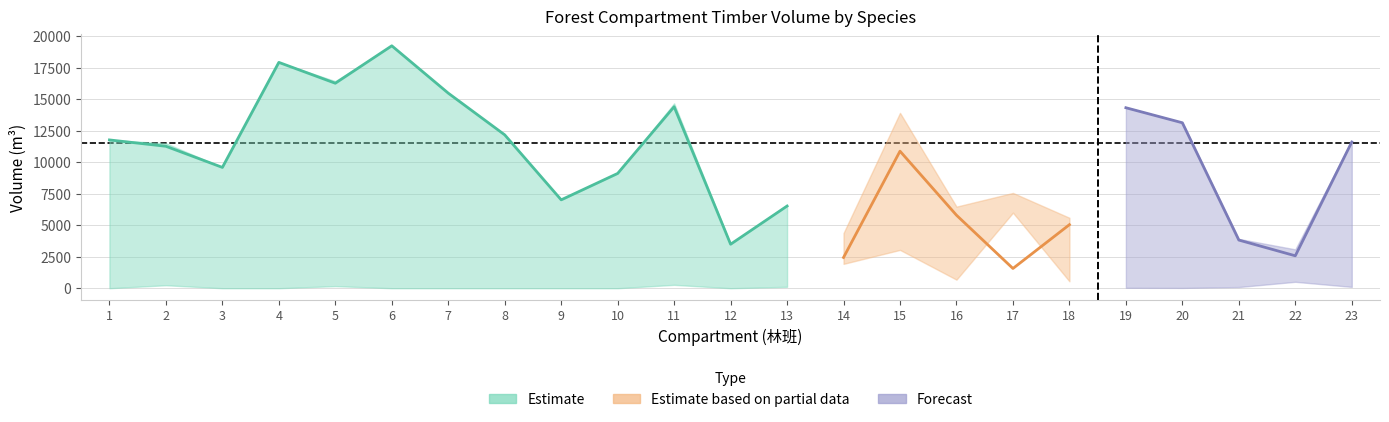

At how many categories does at least one series exceed 1411?

23